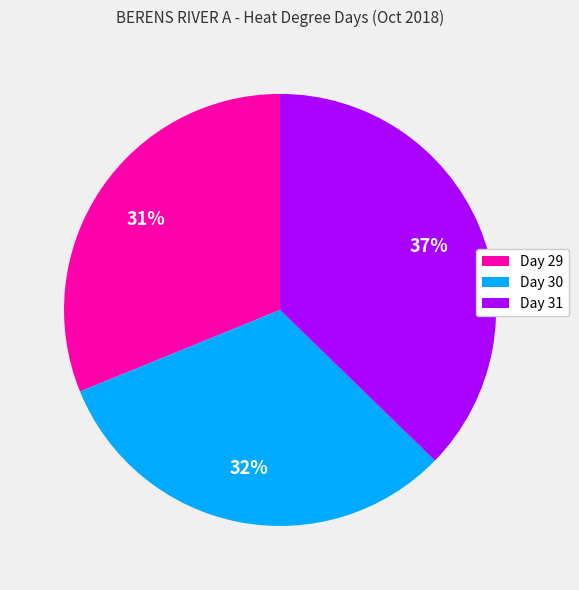

What percentage is the Day 29 slice, to the nearest percent?

31%